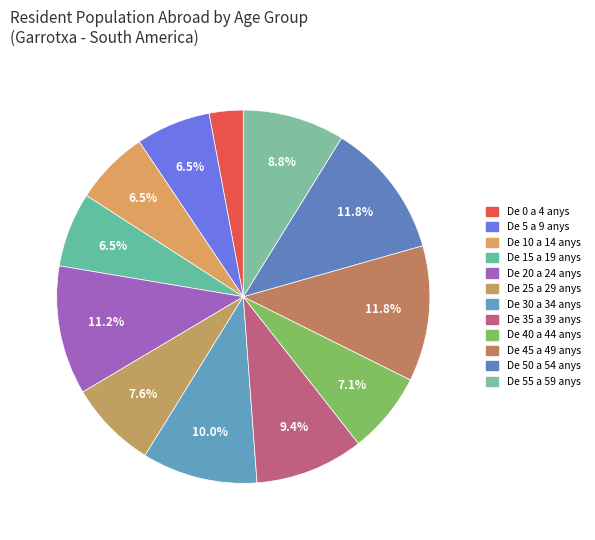

Count the number of slices in the pie.

12